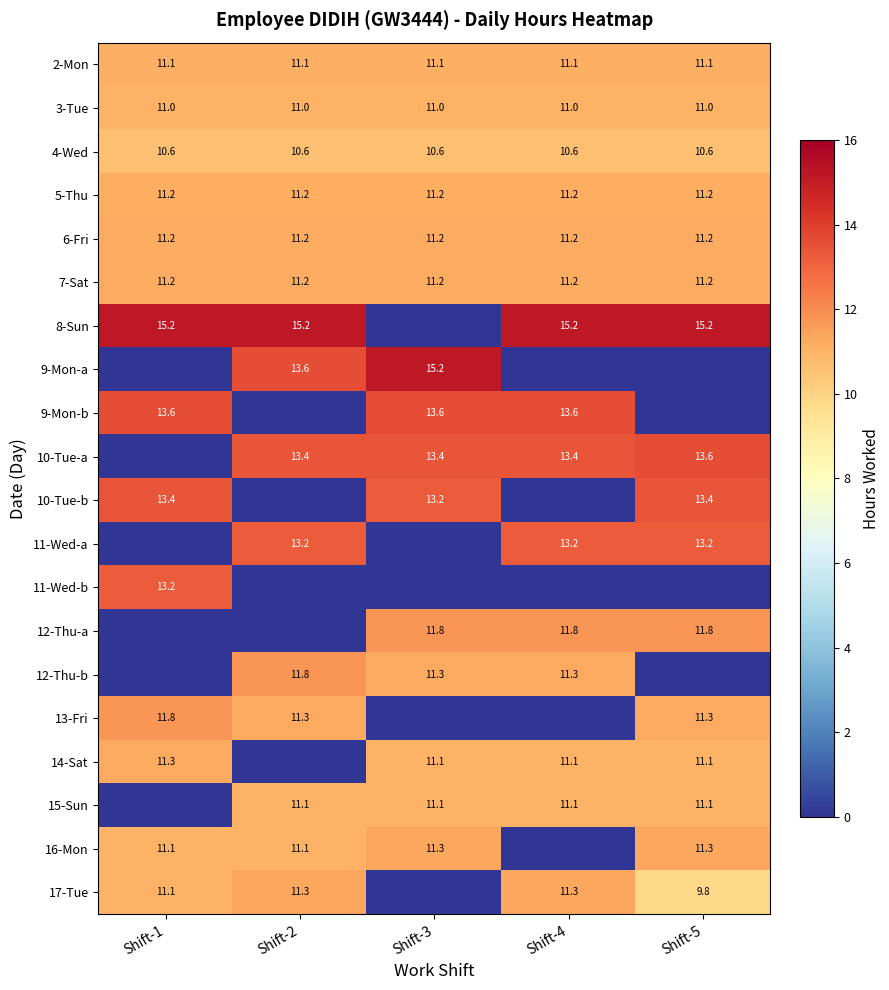

What is the sum of the 15-Sun values at Shift-4 and Shift-5?

22.2